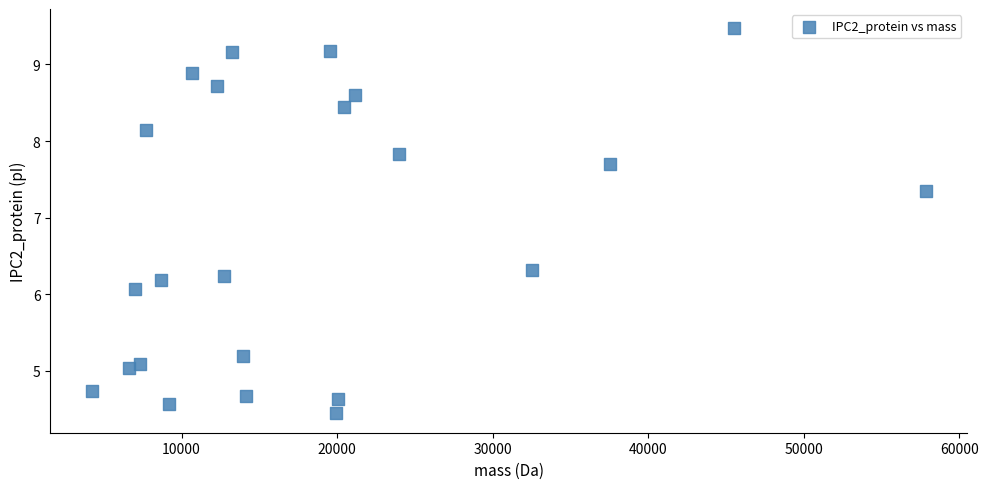

What is the range of X values (max minus min)?

53591.3